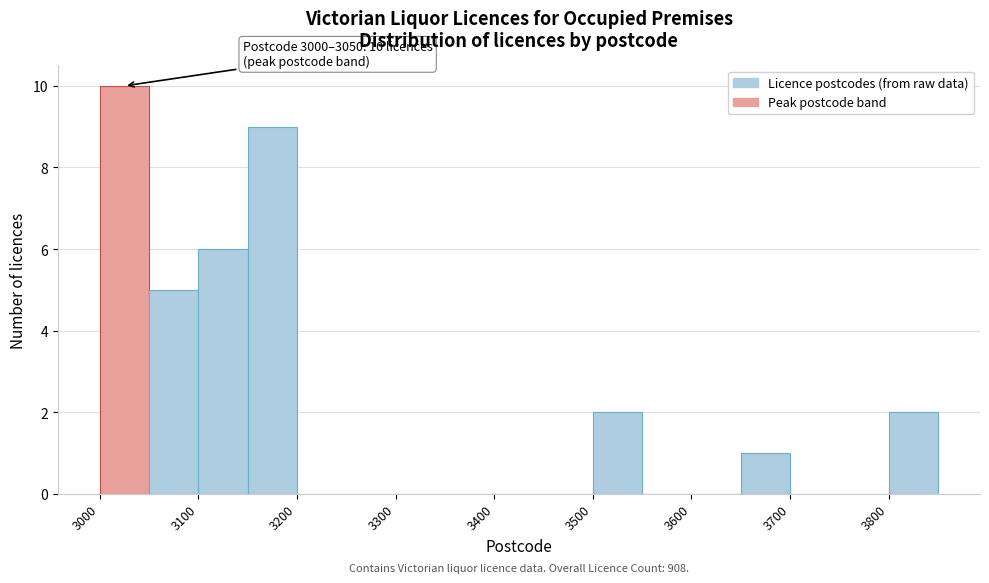

Over which range of the x-axis is the bar tallest?

3000 to 3050